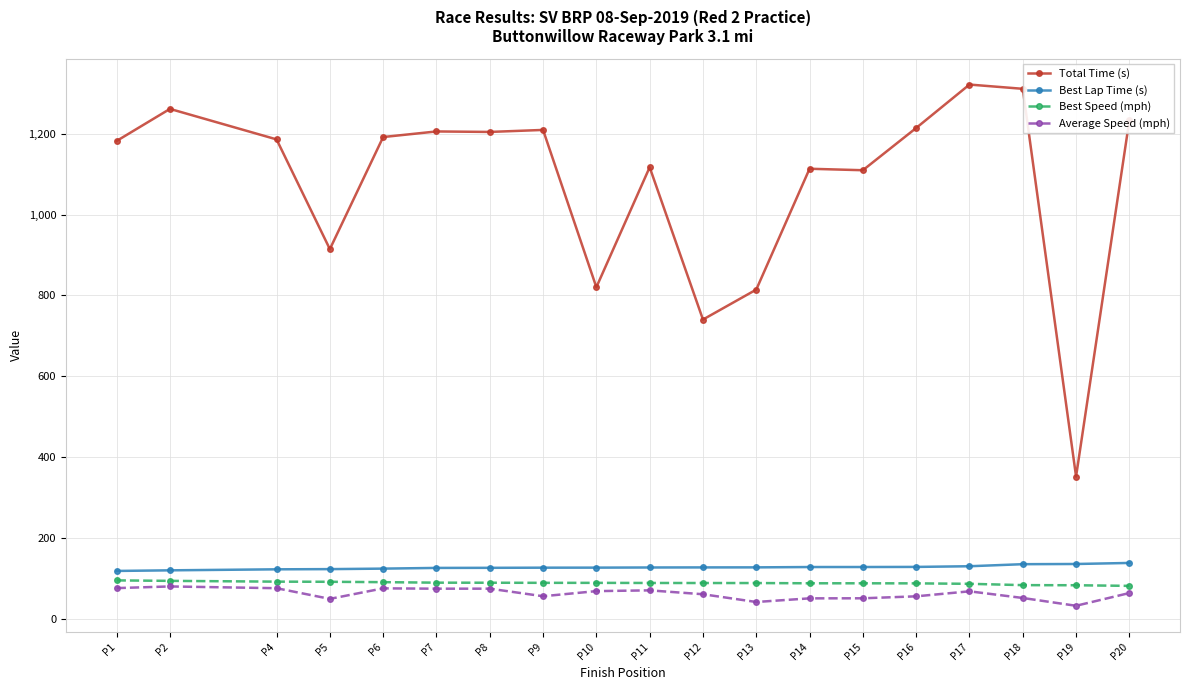

True or false: Average Speed (mph) has more than 1 interior local peaks.

True